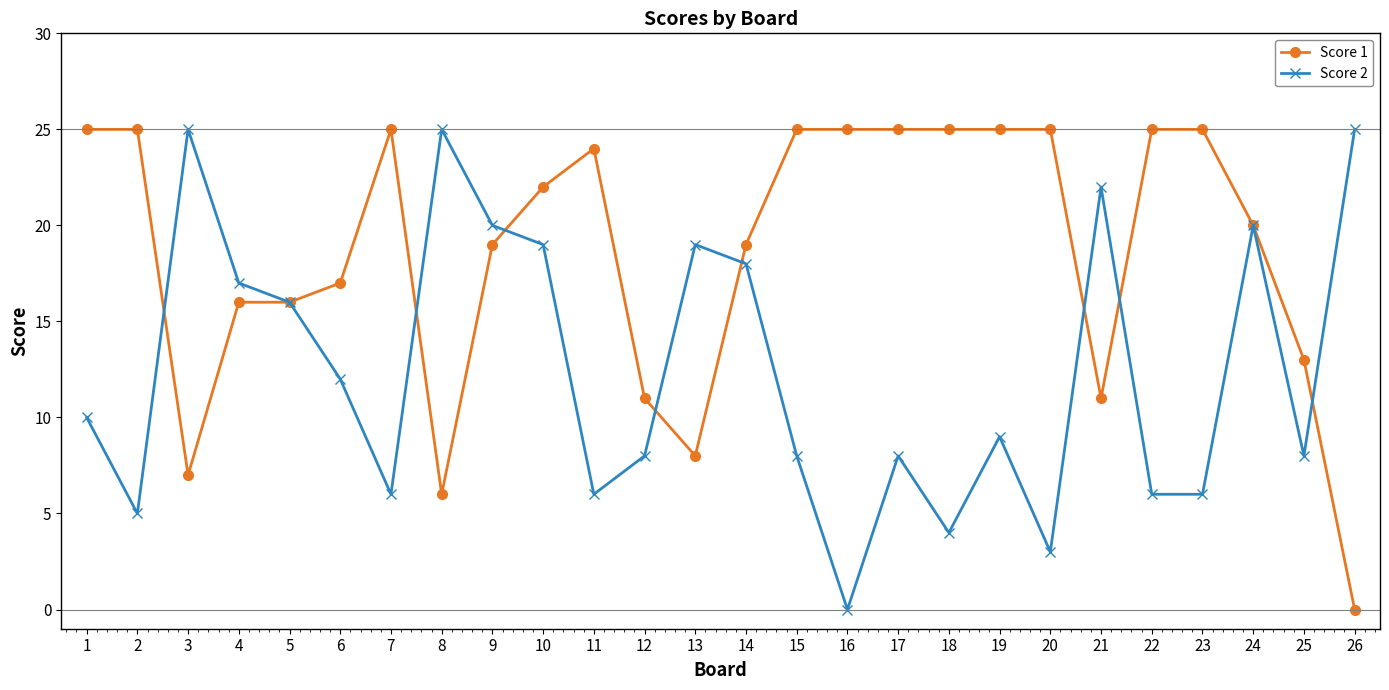

Does the chart display data point markers on the line(s)?

Yes